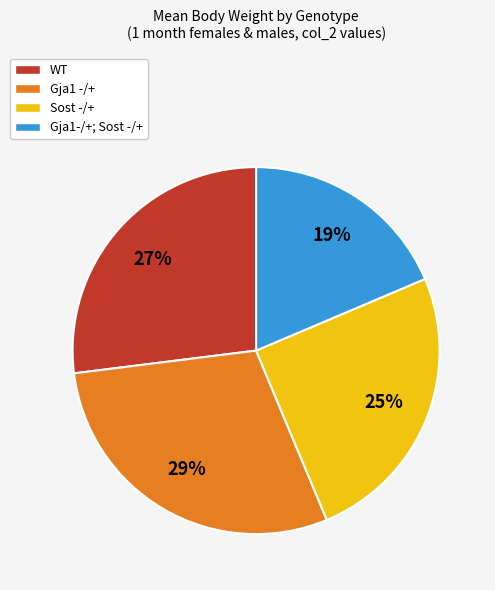

Which slice is the smallest?

Gja1-/+; Sost -/+